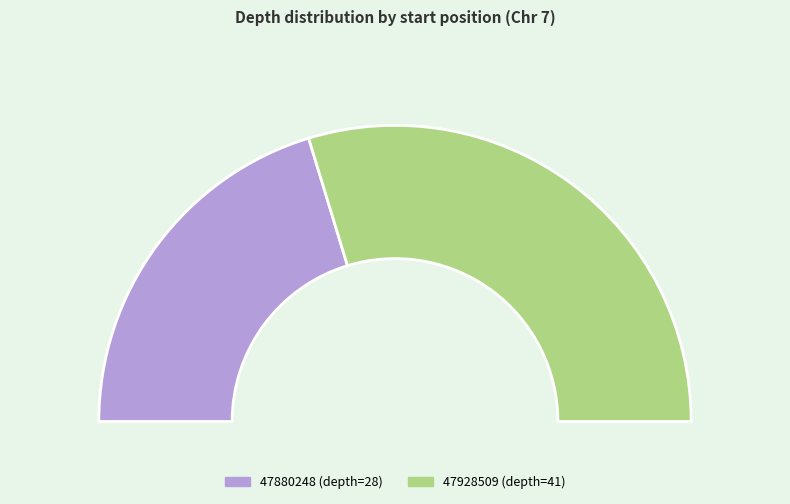

What percentage is the 47928509 slice, to the nearest percent?

59%